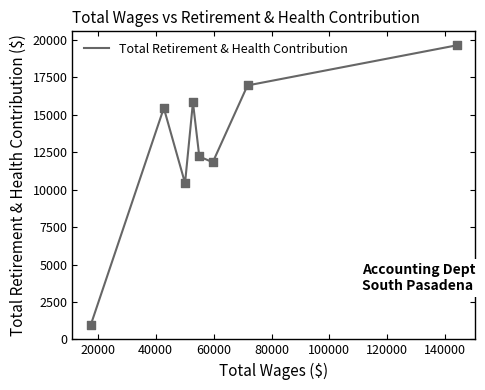

What is the greatest value displayed?

19650